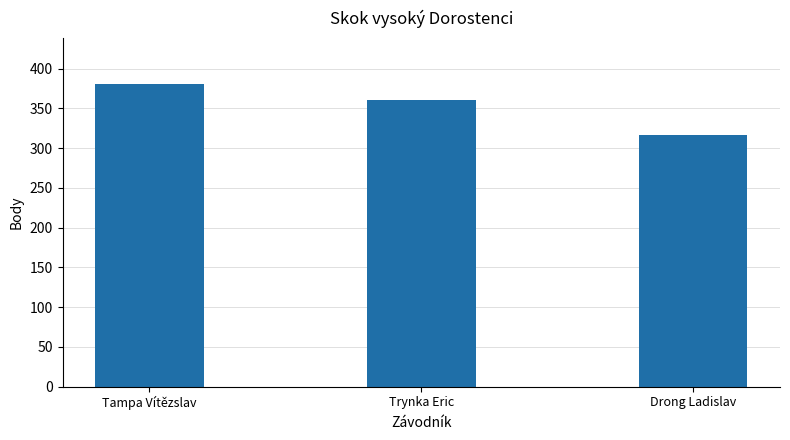

Rank the categories by value from highest to lowest.

Tampa Vítězslav, Trynka Eric, Drong Ladislav